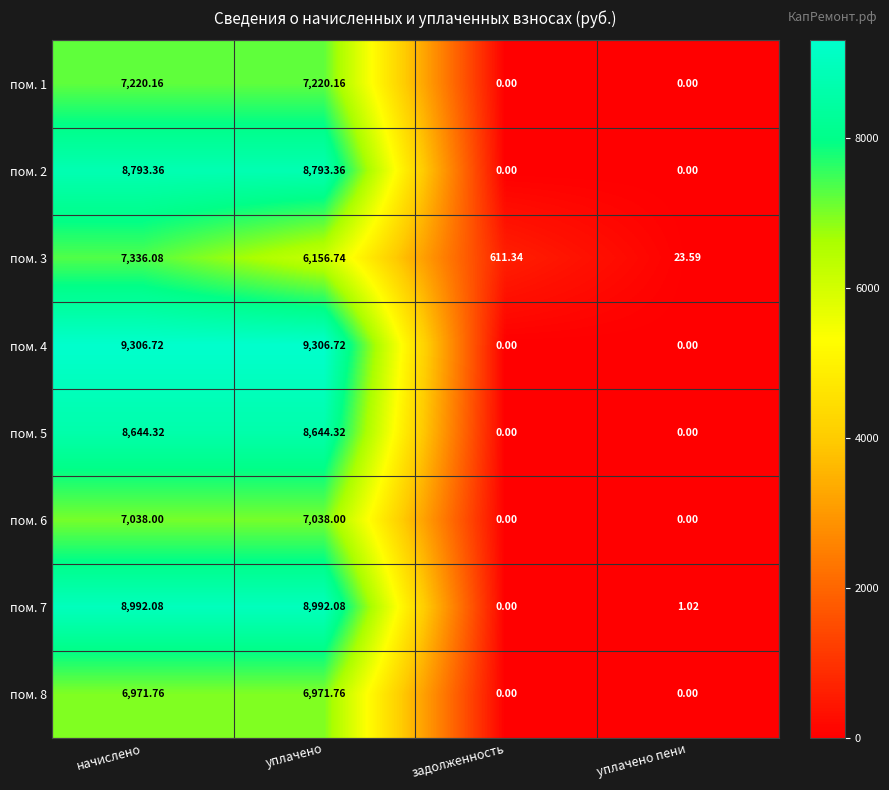

List the series in order of their peak value, lowest first.

пом. 8, пом. 6, пом. 1, пом. 3, пом. 5, пом. 2, пом. 7, пом. 4